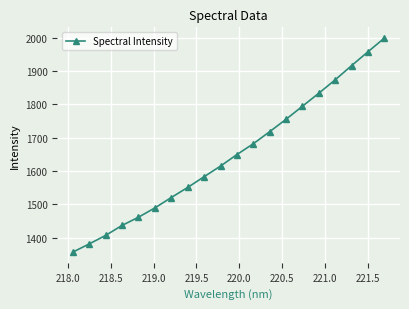

What is the value of the 20th point from the left?

1999.1